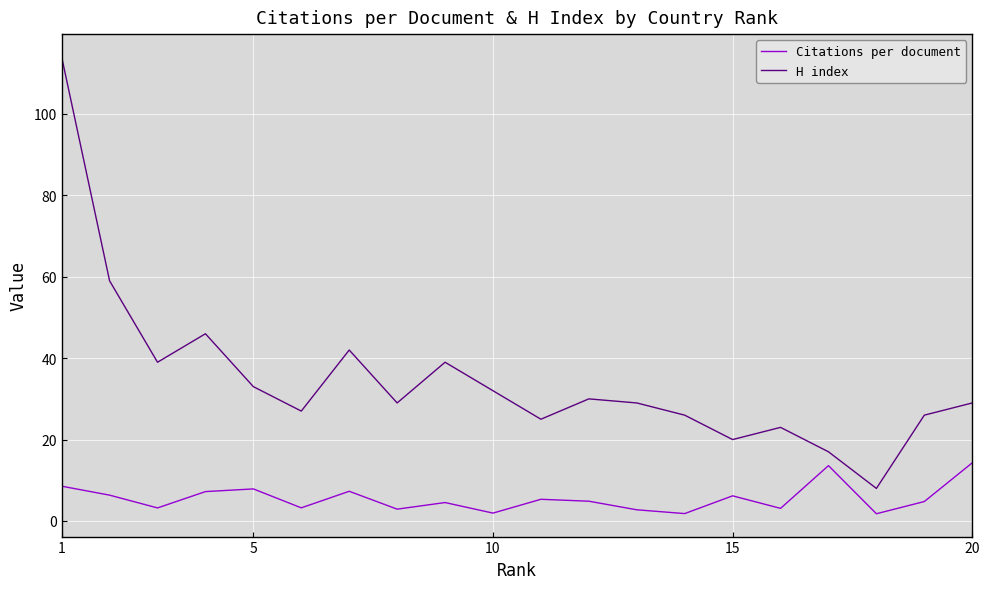

True or false: H index and Citations per document intersect in this chart.

False